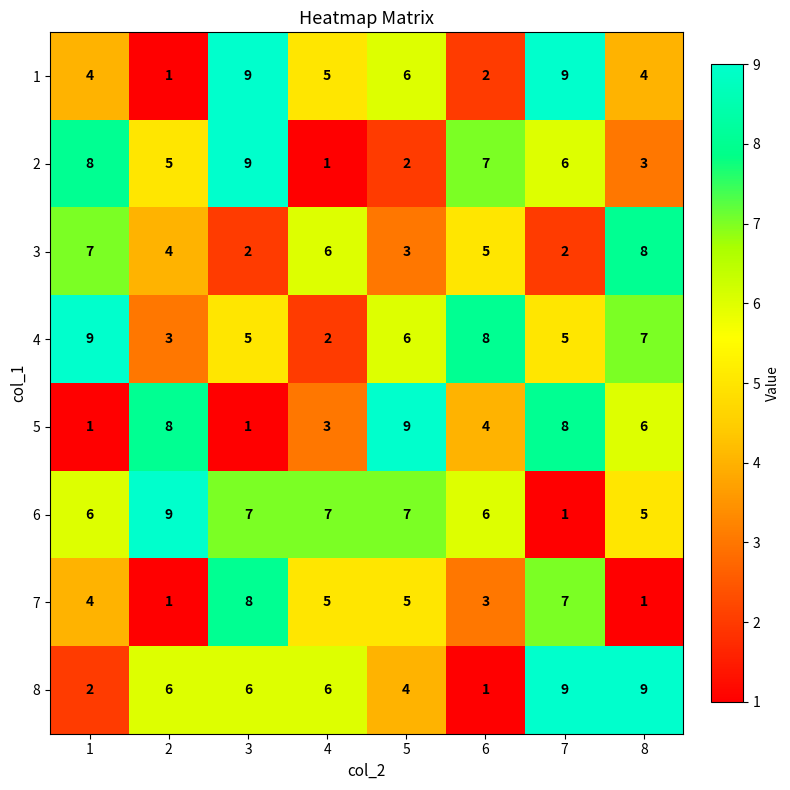

What is the difference between the 2 values at 7 and 3?

3